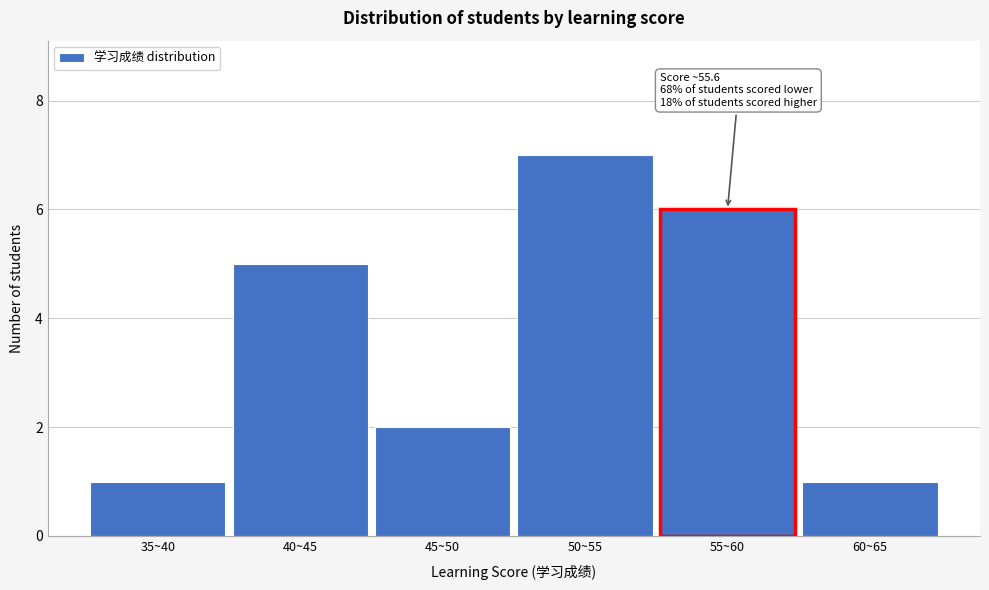

Reading right to left, transcribe all the data shown in this chart.

1	6	7	2	5	1